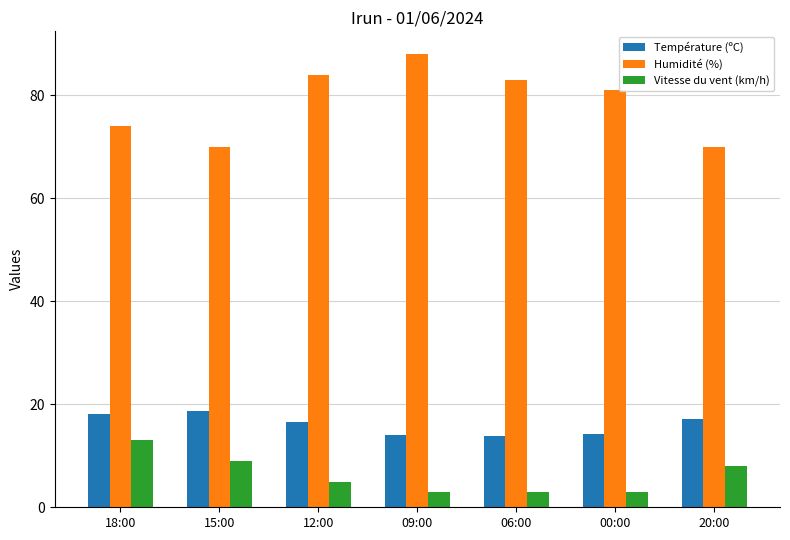

How many values in the Vitesse du vent (km/h) series are below 5?

3